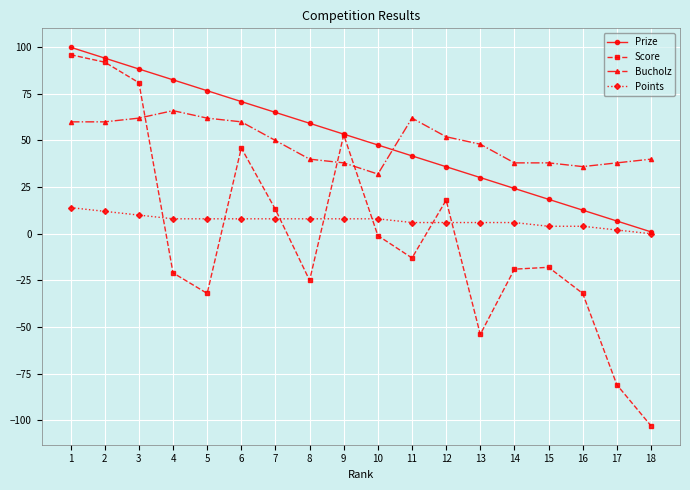

Is this an area chart (filled region under the line)?

No